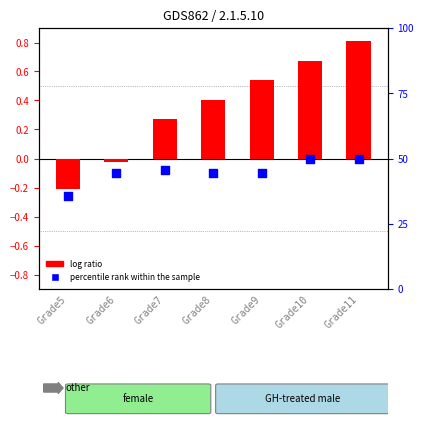

What is the total value across all series at Grade10?

50.7